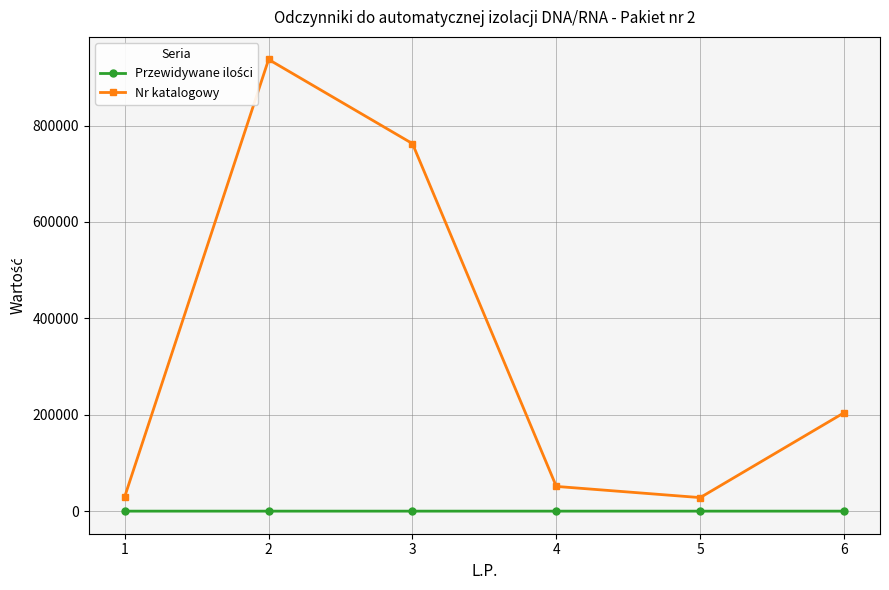

How many lines are shown in the chart?

2